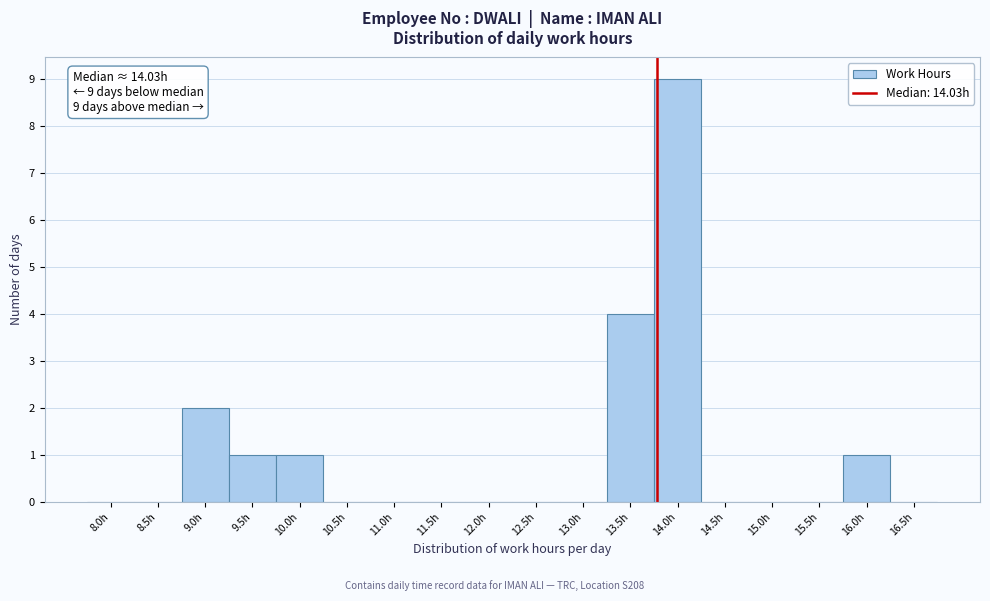

Reading left to right, extract all data points from this chart.

8.0h=0	8.5h=0	9.0h=2	9.5h=1	10.0h=1	10.5h=0	11.0h=0	11.5h=0	12.0h=0	12.5h=0	13.0h=0	13.5h=4	14.0h=9	14.5h=0	15.0h=0	15.5h=0	16.0h=1	16.5h=0